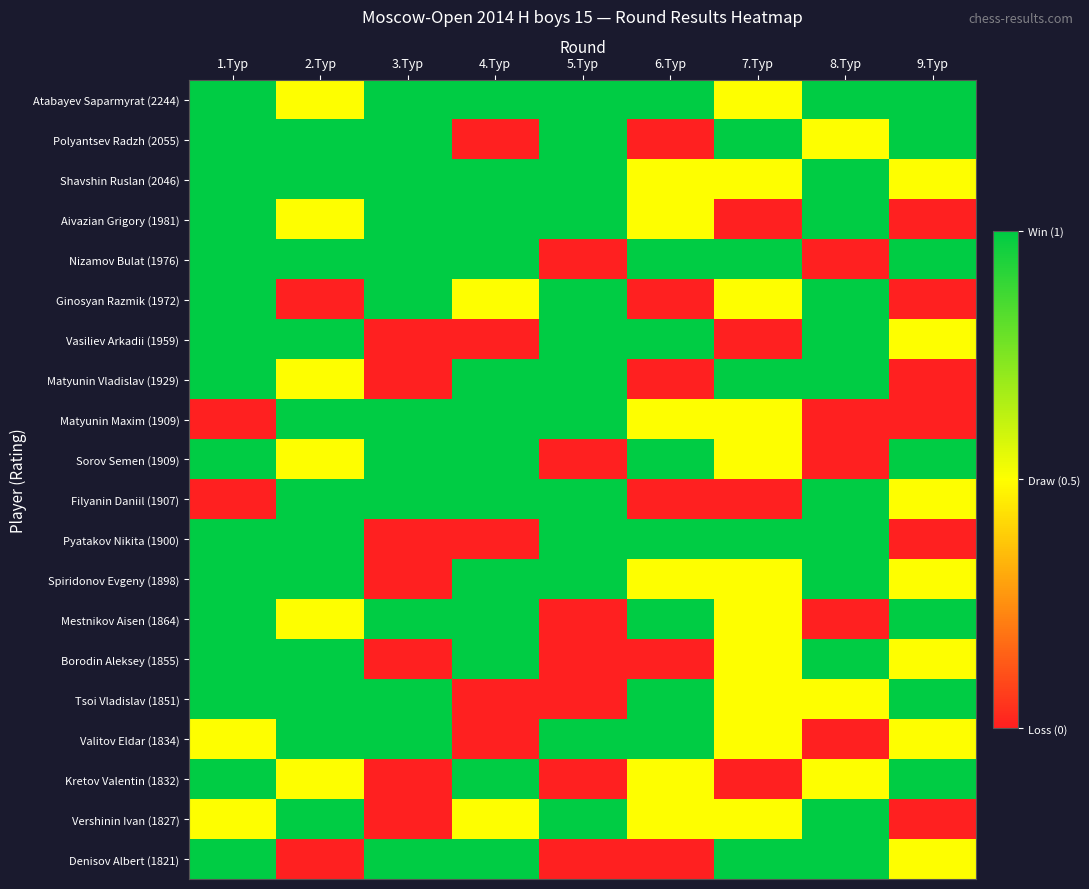

At which category does the chart reach its peak across all series?

1.Тур